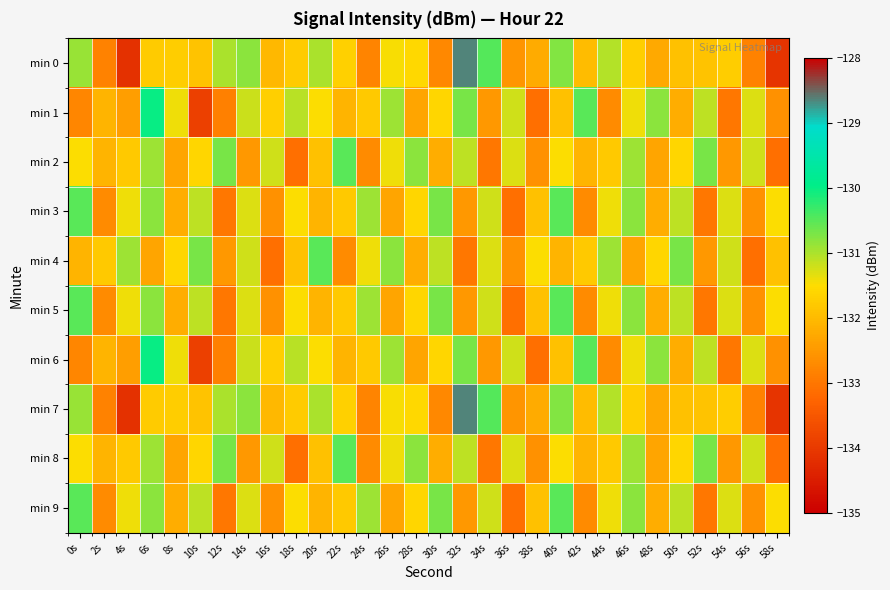

At which category does the chart reach its peak across all series?

32s